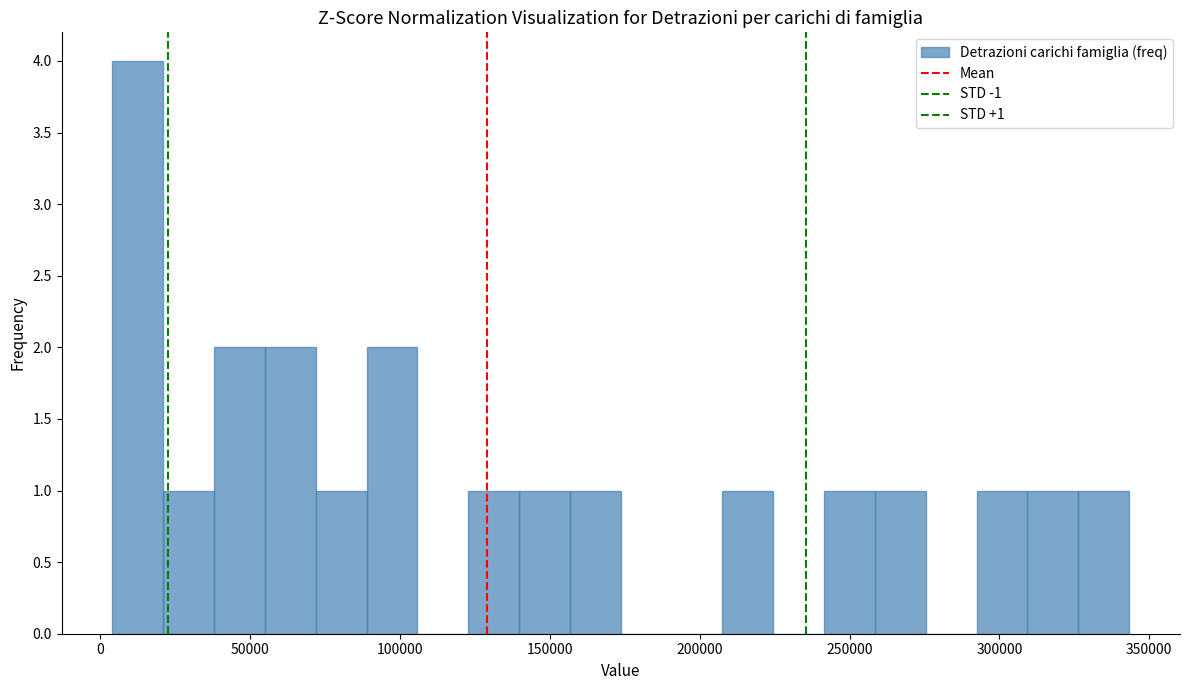

Read against the x-axis, roughly where is the centre of the tallest bar?

15000